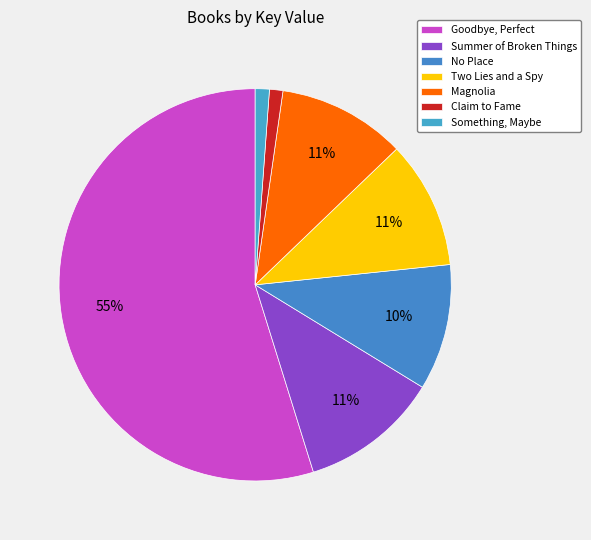

To the nearest percent, what is the average slice percentage?

14%